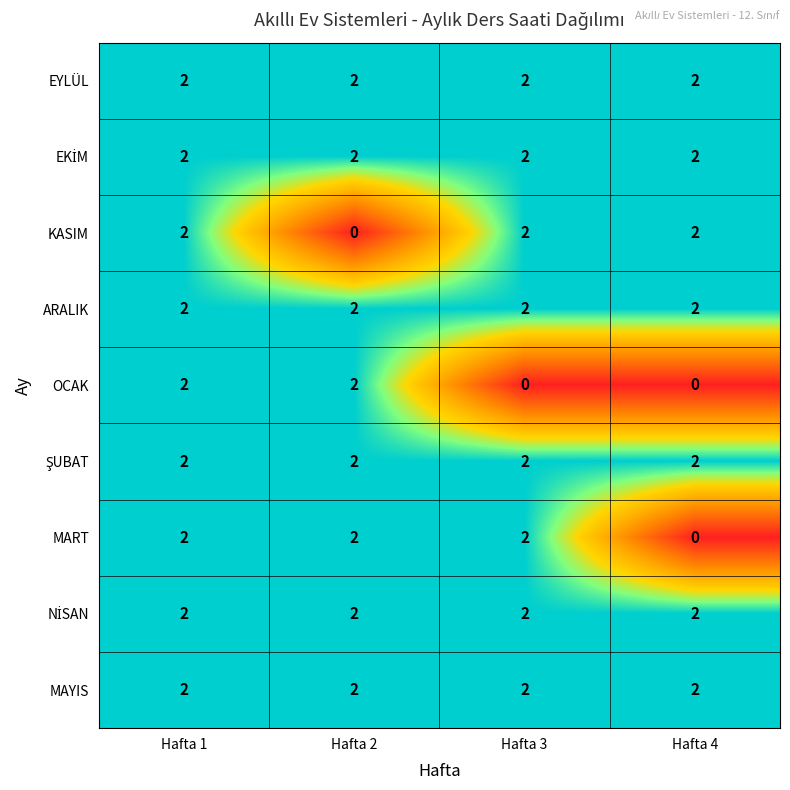

What is the sum of the ARALIK values at Hafta 1 and Hafta 4?

4